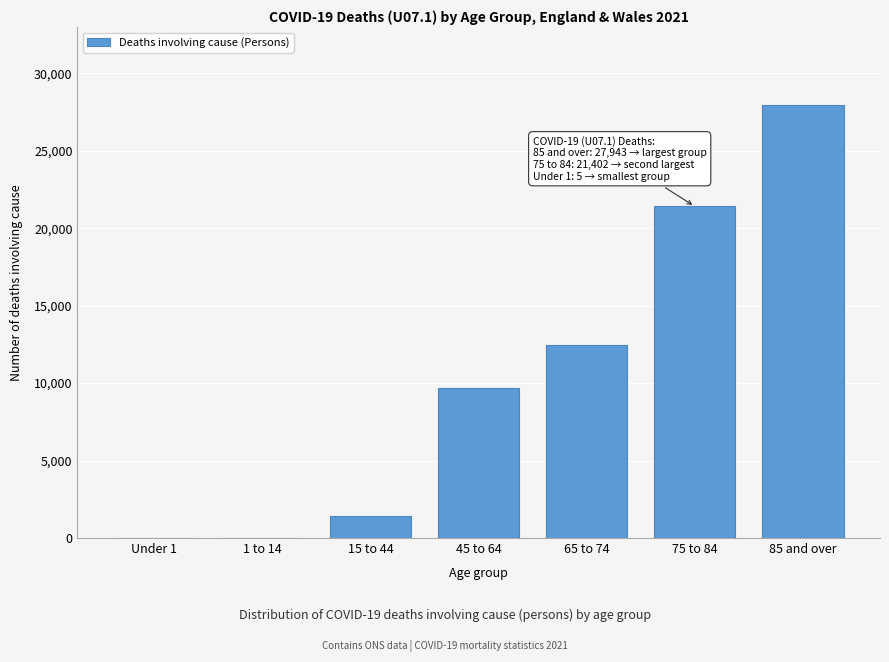

At which category does the chart reach its peak across all series?

85 and over